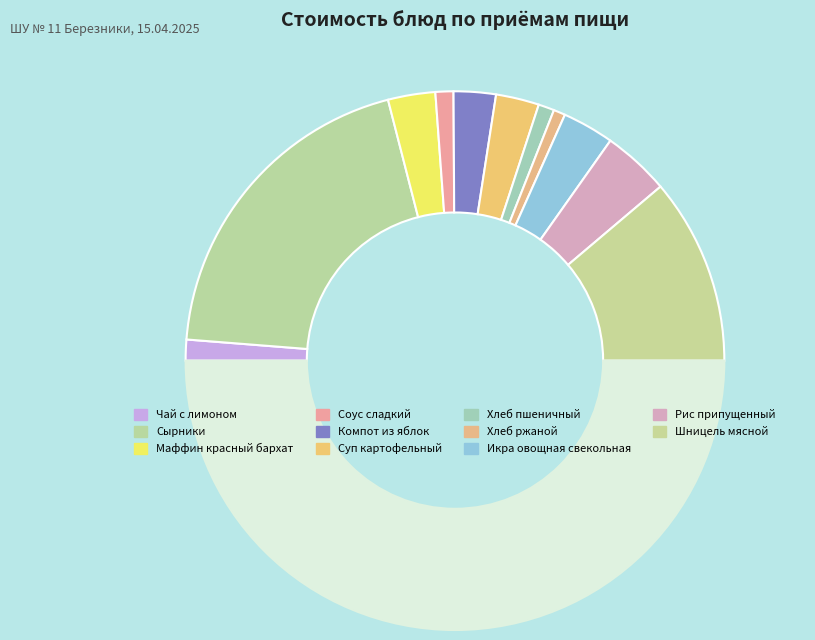

How many segments does this pie chart have?

12